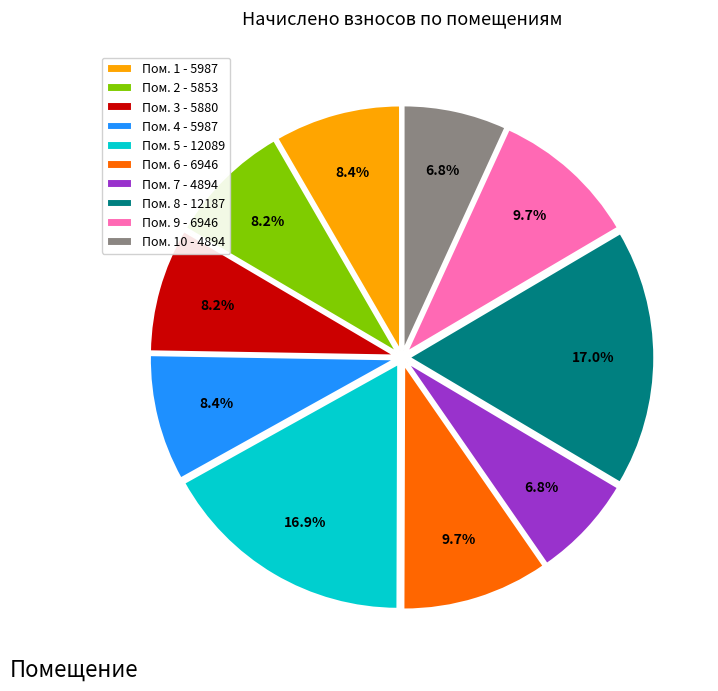

Does any single category account for the majority?

No